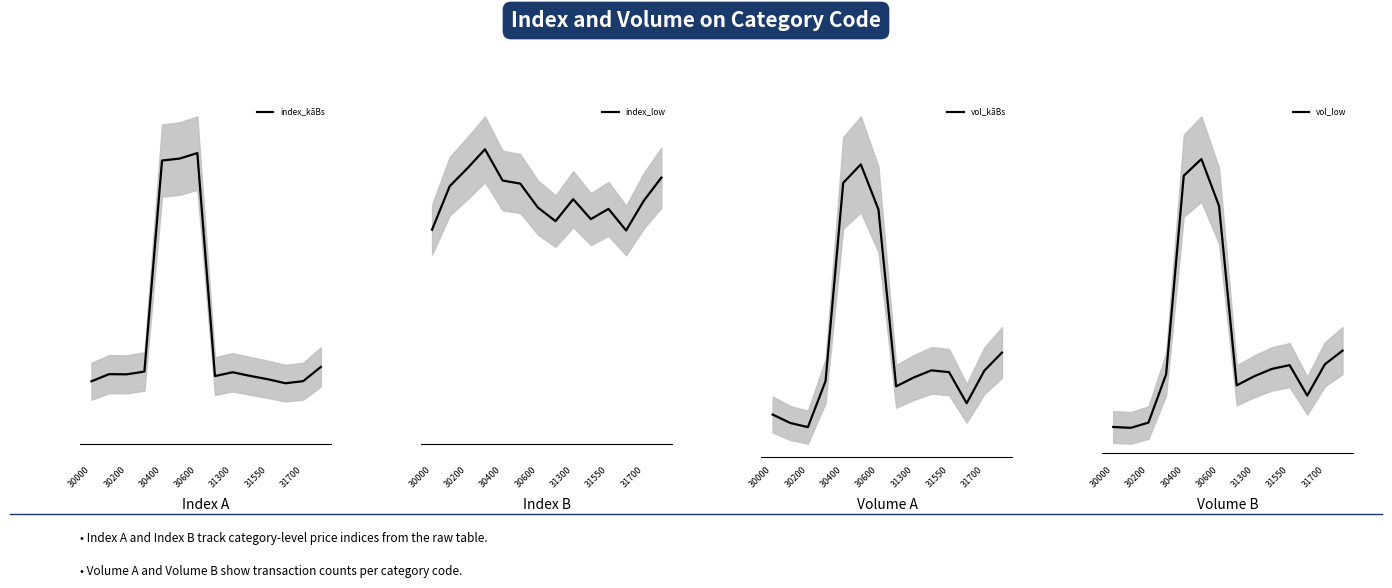

Where does the vol_low series first go above 255?

30400